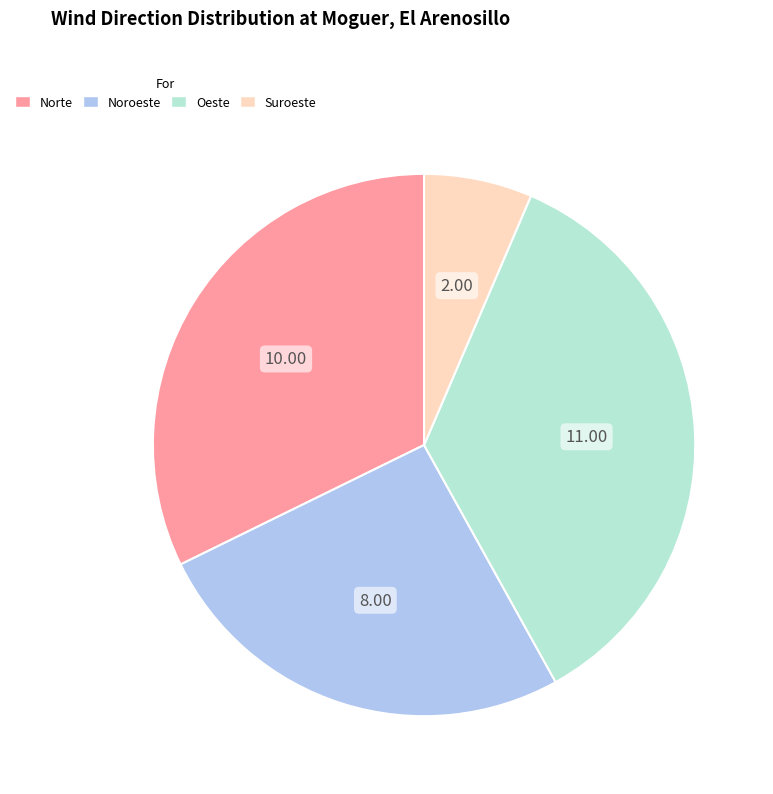

Does Oeste account for over 50% of the chart?

No